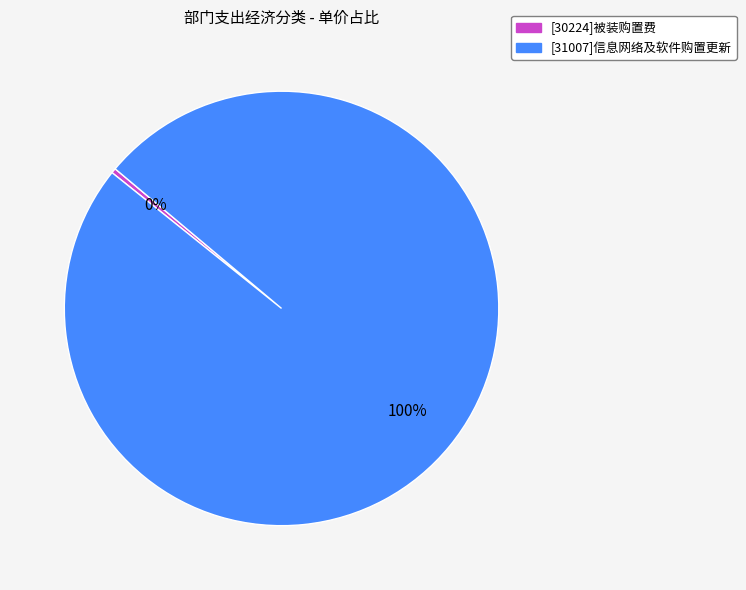

Rank the categories by value from highest to lowest.

[31007]信息网络及软件购置更新, [30224]被装购置费